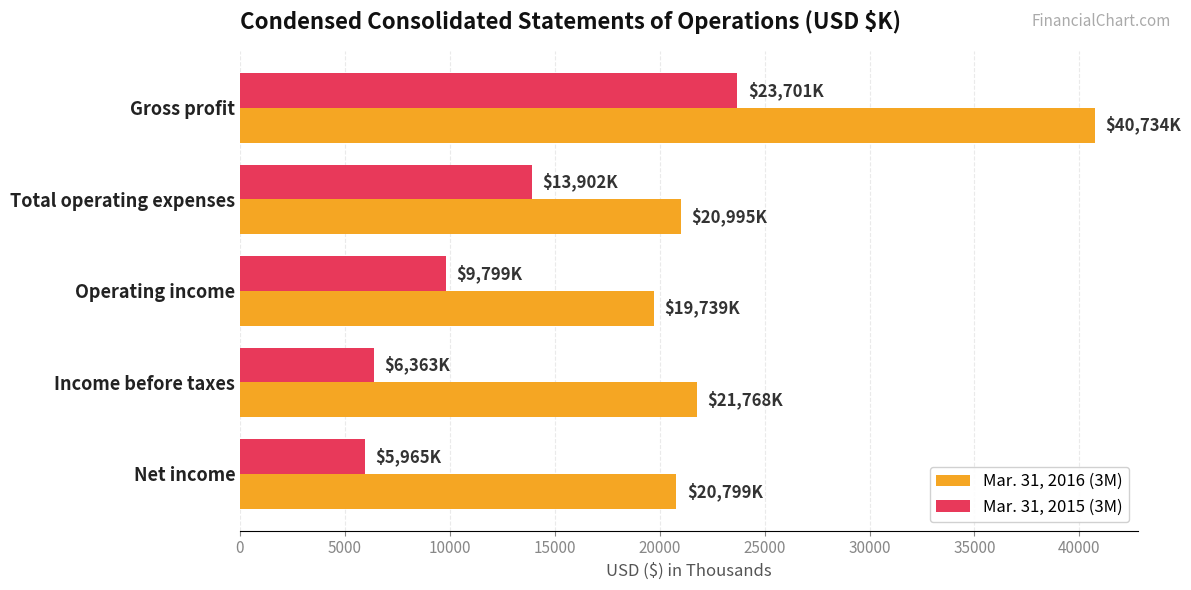

What is the difference between the maximum and minimum values in the Mar. 31, 2016 (3M) series?

20995